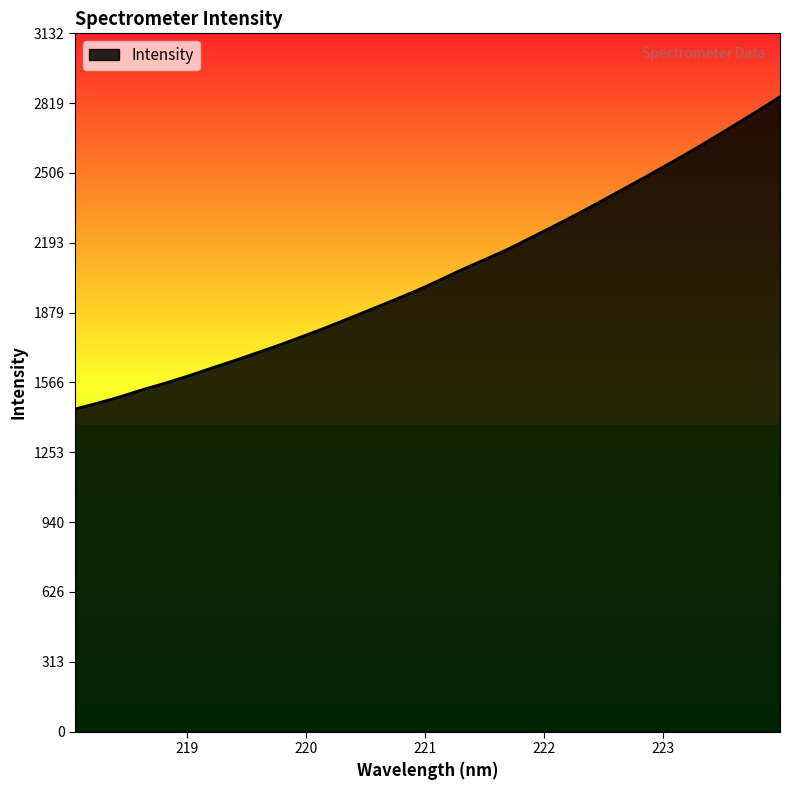

What is the maximum value shown in the chart?

2847.7